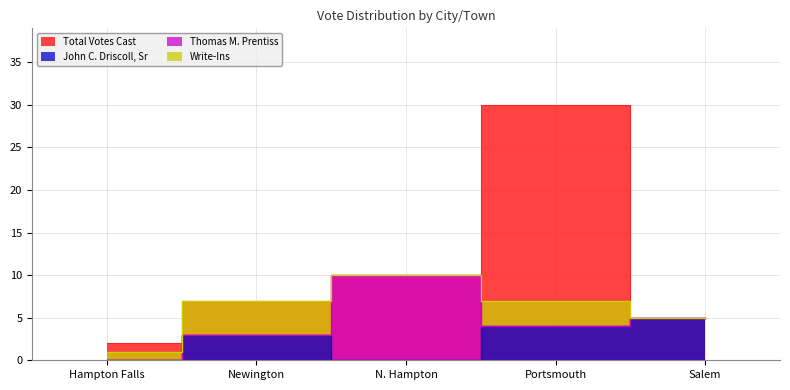

Is the value of Total Votes Cast at N. Hampton greater than the value of John C. Driscoll, Sr at Salem?

Yes